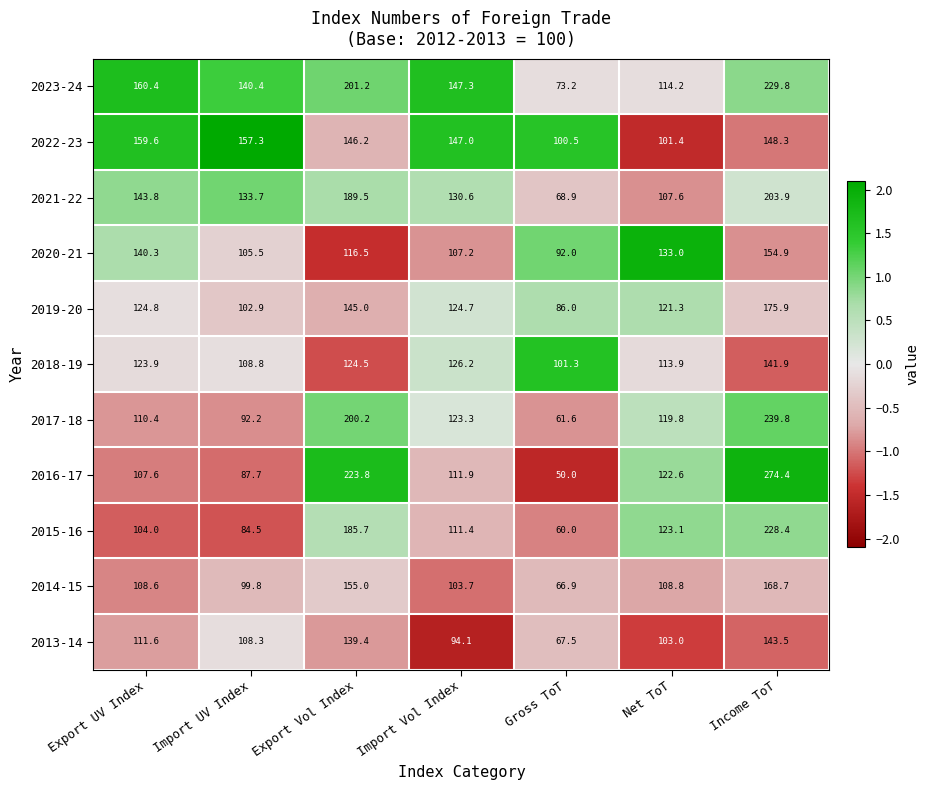

Where is 2019-20 nearest to the value 130?

Export UV Index